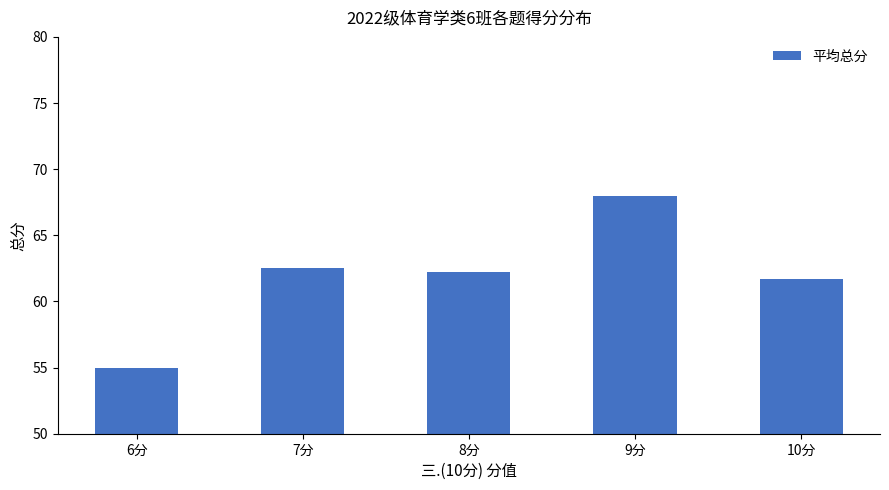

How many values are below 62?

2